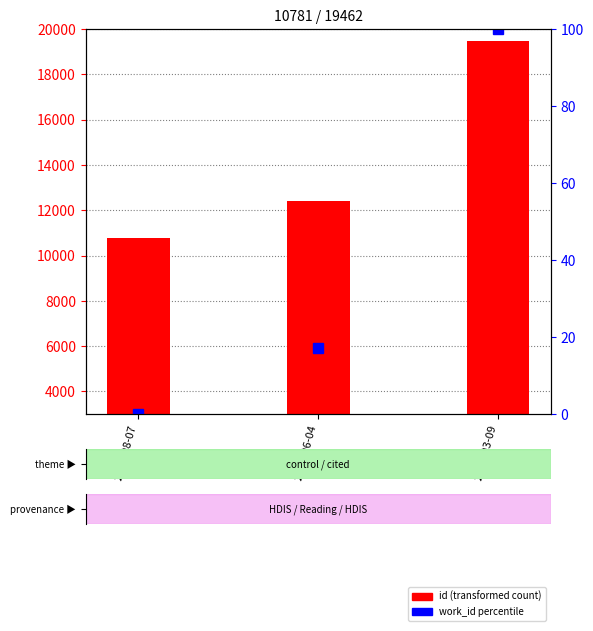

Count the number of categories in the chart.

3